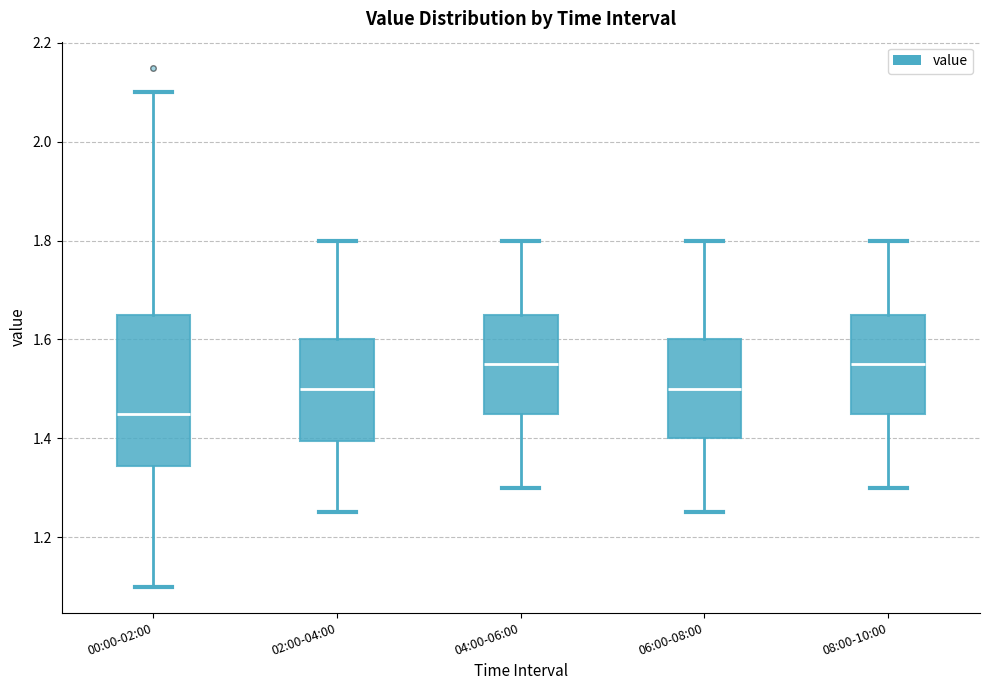

Reading left to right, read every box against the y-axis: the position of its median line, the range the box covers, and the ends of its whiskers. The values are not printed on the chart, so give them approximately, as read against the axis.

00:00-02:00: median 1.46, box 1.34 to 1.66, whiskers 1.10 to 2.10
02:00-04:00: median 1.50, box 1.40 to 1.60, whiskers 1.26 to 1.80
04:00-06:00: median 1.56, box 1.46 to 1.66, whiskers 1.30 to 1.80
06:00-08:00: median 1.50, box 1.40 to 1.60, whiskers 1.26 to 1.80
08:00-10:00: median 1.56, box 1.46 to 1.66, whiskers 1.30 to 1.80